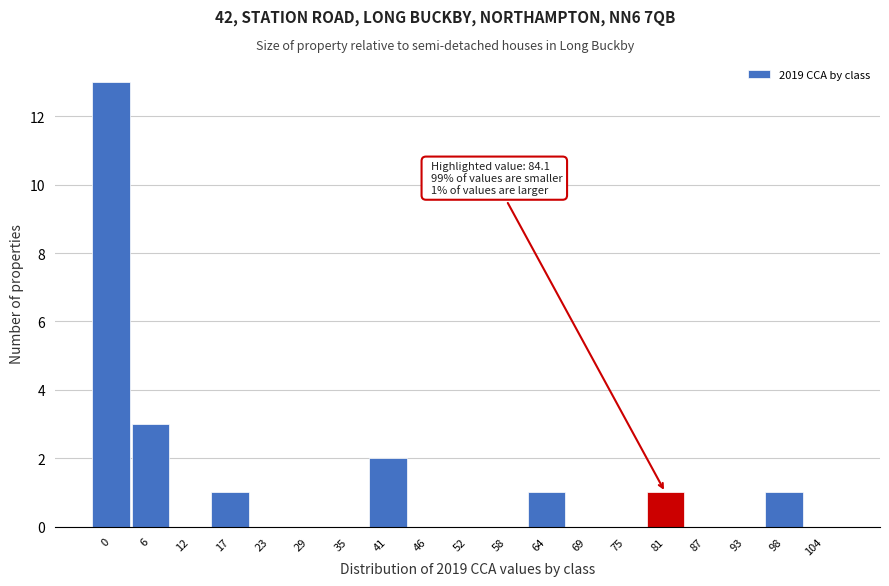

Reading left to right, what are all the values shown in this chart?

0=13	6=3	12=0	17=1	23=0	29=0	35=0	41=2	46=0	52=0	58=0	64=1	69=0	75=0	81=1	87=0	93=0	98=1	104=0